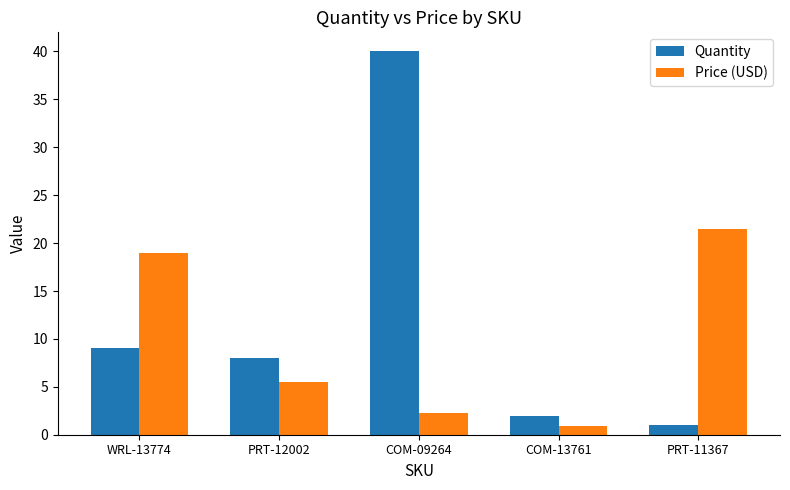

What is the minimum value for Quantity?

1.0